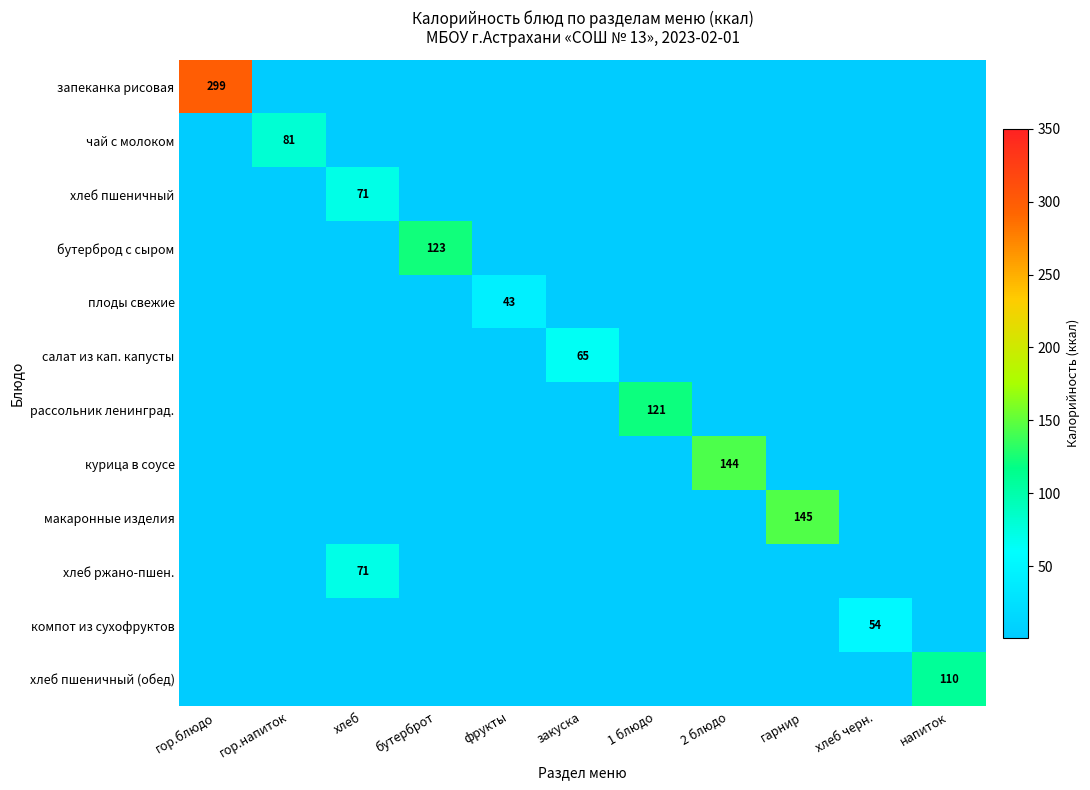

The value of макаронные изделия at гарнир is 145. True or false?

True